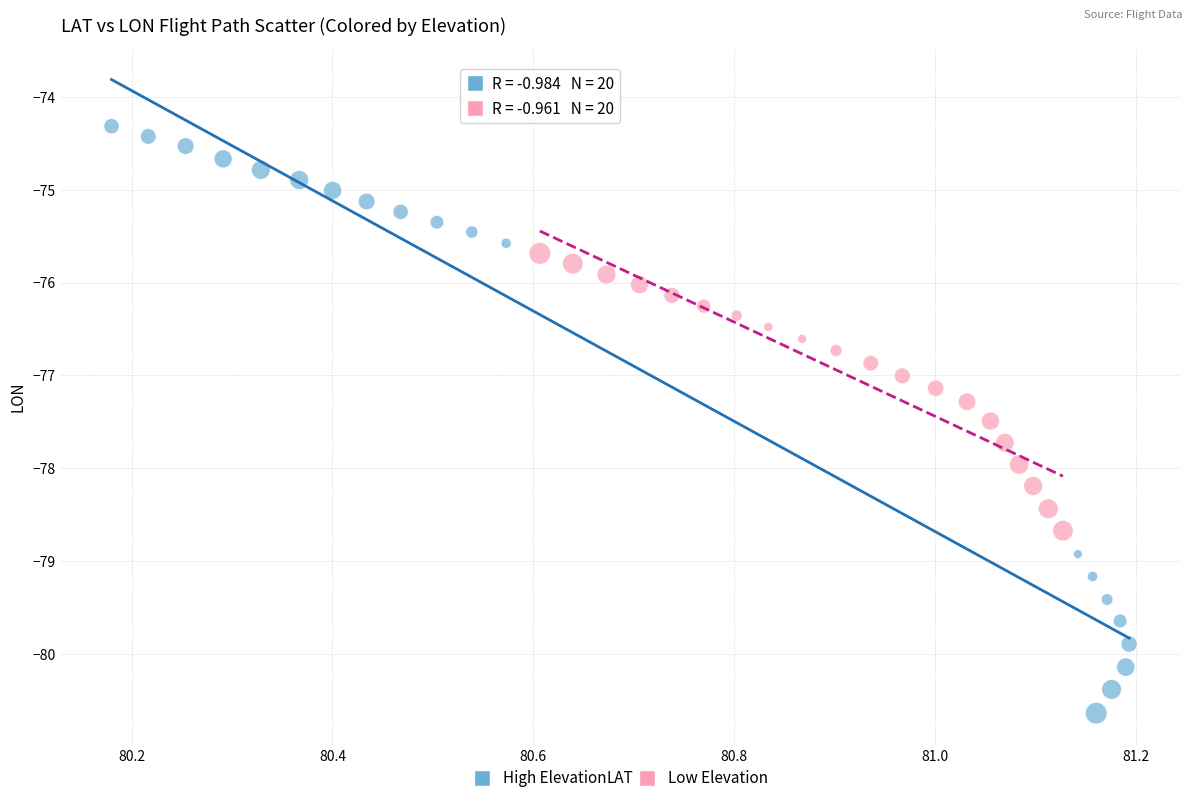

Which series has the largest Y range (max minus min)?

High Elevation